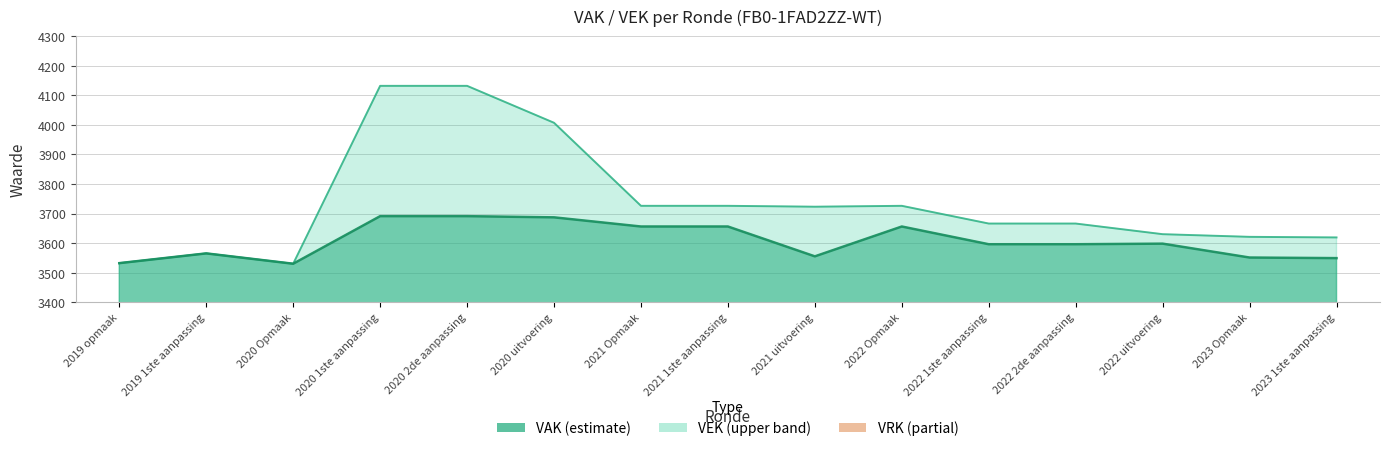

Reading right to left, what are all the values shown in this chart?

VAK: 2023 1ste aanpassing=3549	2023 Opmaak=3551	2022 uitvoering=3598	2022 2de aanpassing=3596	2022 1ste aanpassing=3596	2022 Opmaak=3656	2021 uitvoering=3555	2021 1ste aanpassing=3656	2021 Opmaak=3656	2020 uitvoering=3687	2020 2de aanpassing=3691	2020 1ste aanpassing=3691	2020 Opmaak=3530	2019 1ste aanpassing=3565	2019 opmaak=3532
VEK: 2023 1ste aanpassing=3619	2023 Opmaak=3621	2022 uitvoering=3630	2022 2de aanpassing=3666	2022 1ste aanpassing=3666	2022 Opmaak=3726	2021 uitvoering=3723	2021 1ste aanpassing=3726	2021 Opmaak=3726	2020 uitvoering=4007	2020 2de aanpassing=4132	2020 1ste aanpassing=4132	2020 Opmaak=3530	2019 1ste aanpassing=3565	2019 opmaak=3532